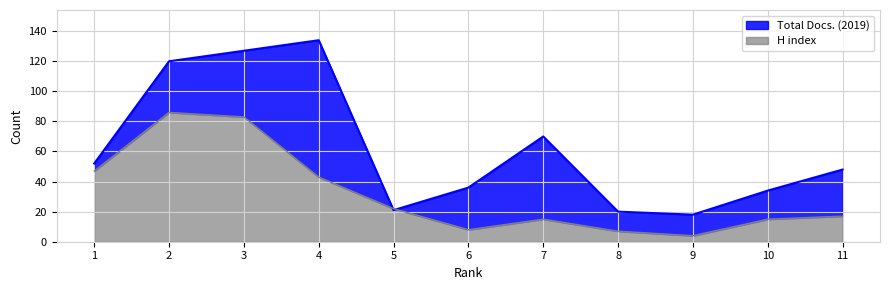

Which category has the lowest value in the H index series?

9